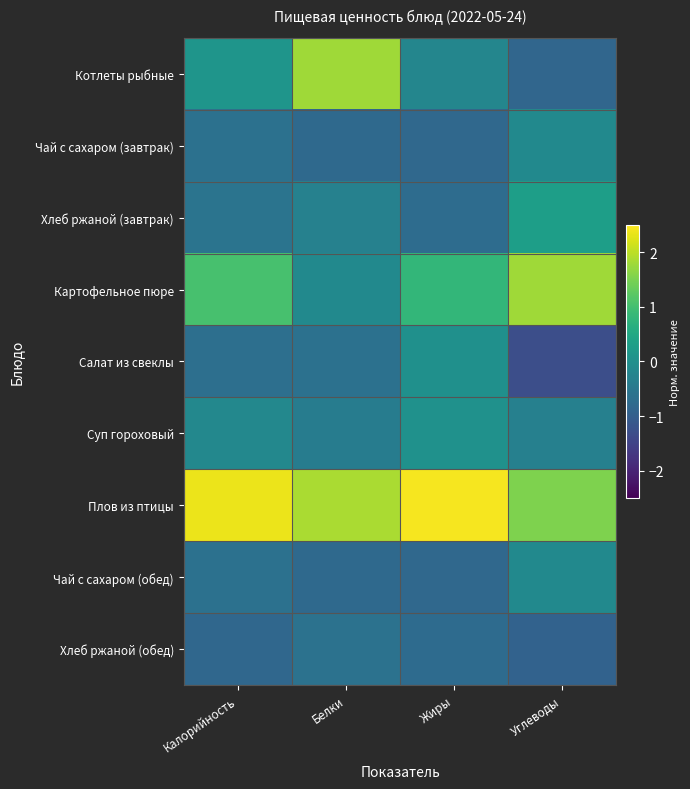

Reading right to left, what are all the values shown in this chart?

Котлеты рыбные: Углеводы=-0.8	Жиры=-0.2	Белки=1.8	Калорийность=0.1
Чай с сахаром (завтрак): Углеводы=-0.1	Жиры=-0.8	Белки=-0.8	Калорийность=-0.6
Хлеб ржаной (завтрак): Углеводы=0.3	Жиры=-0.7	Белки=-0.3	Калорийность=-0.6
Картофельное пюре: Углеводы=1.8	Жиры=0.8	Белки=-0.1	Калорийность=1.0
Салат из свеклы: Углеводы=-1.3	Жиры=0.0	Белки=-0.6	Калорийность=-0.7
Суп гороховый: Углеводы=-0.3	Жиры=0.0	Белки=-0.4	Калорийность=-0.2
Плов из птицы: Углеводы=1.5	Жиры=2.4	Белки=1.9	Калорийность=2.4
Чай с сахаром (обед): Углеводы=-0.1	Жиры=-0.8	Белки=-0.8	Калорийность=-0.6
Хлеб ржаной (обед): Углеводы=-0.9	Жиры=-0.8	Белки=-0.6	Калорийность=-0.8